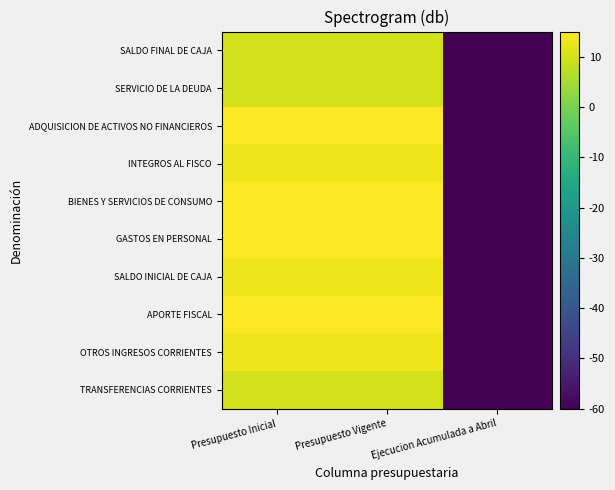

Reading right to left, list all the values displayed in this chart.

TRANSFERENCIAS CORRIENTES: Ejecucion Acumulada a Abril=-60.0	Presupuesto Vigente=10.0	Presupuesto Inicial=10.0
OTROS INGRESOS CORRIENTES: Ejecucion Acumulada a Abril=-60.0	Presupuesto Vigente=13.0	Presupuesto Inicial=13.0
APORTE FISCAL: Ejecucion Acumulada a Abril=-60.0	Presupuesto Vigente=60.4	Presupuesto Inicial=60.4
SALDO INICIAL DE CAJA: Ejecucion Acumulada a Abril=-60.0	Presupuesto Vigente=13.0	Presupuesto Inicial=13.0
GASTOS EN PERSONAL: Ejecucion Acumulada a Abril=-60.0	Presupuesto Vigente=58.6	Presupuesto Inicial=58.6
BIENES Y SERVICIOS DE CONSUMO: Ejecucion Acumulada a Abril=-60.0	Presupuesto Vigente=53.8	Presupuesto Inicial=53.8
INTEGROS AL FISCO: Ejecucion Acumulada a Abril=-60.0	Presupuesto Vigente=13.0	Presupuesto Inicial=13.0
ADQUISICION DE ACTIVOS NO FINANCIEROS: Ejecucion Acumulada a Abril=-60.0	Presupuesto Vigente=50.8	Presupuesto Inicial=50.8
SERVICIO DE LA DEUDA: Ejecucion Acumulada a Abril=-60.0	Presupuesto Vigente=10.0	Presupuesto Inicial=10.0
SALDO FINAL DE CAJA: Ejecucion Acumulada a Abril=-60.0	Presupuesto Vigente=10.0	Presupuesto Inicial=10.0